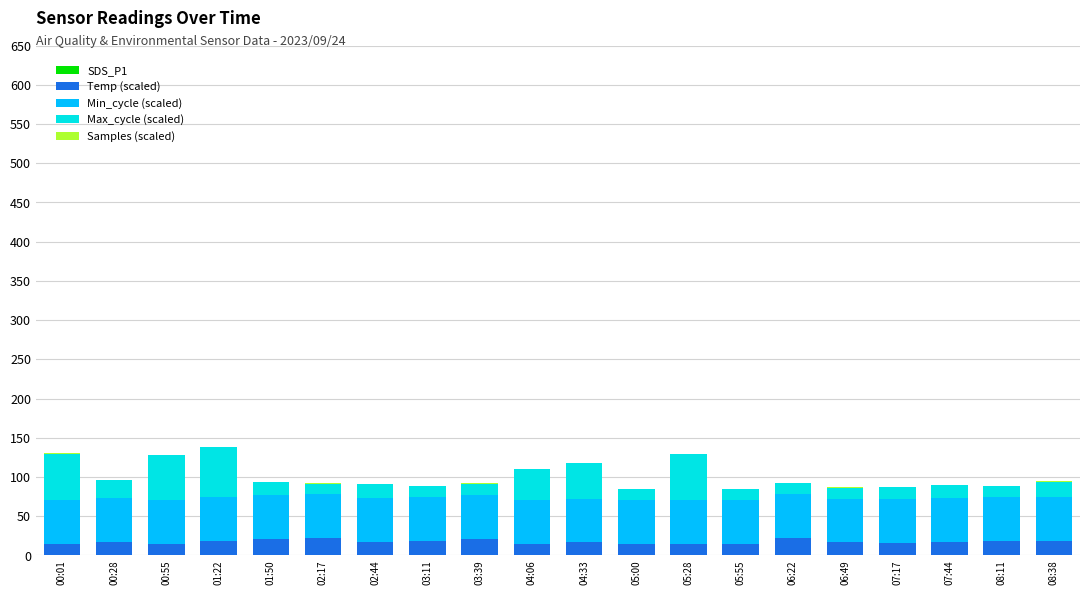

Is it true that Samples (scaled) equals 0.4 at 06:22?

True